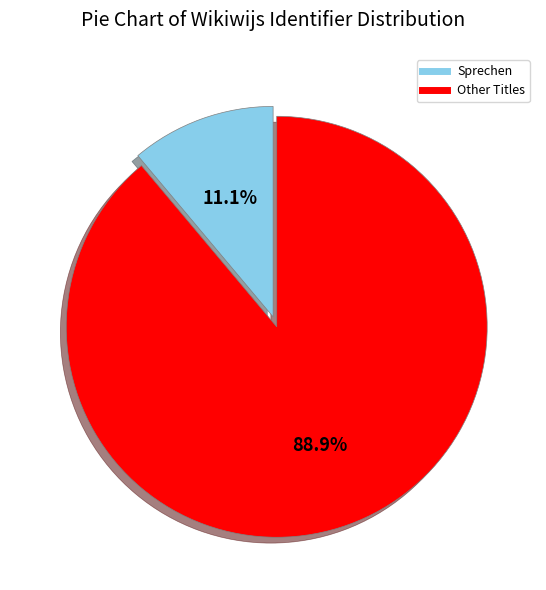

Is there a majority slice in this chart?

Yes